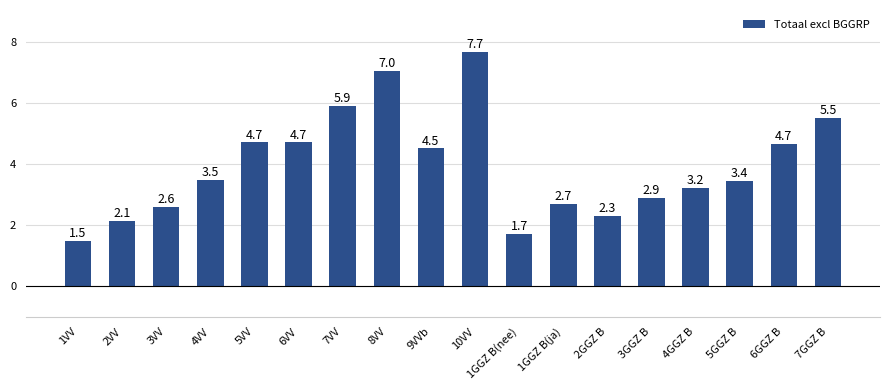

At which category does the chart reach its minimum across all series?

1VV